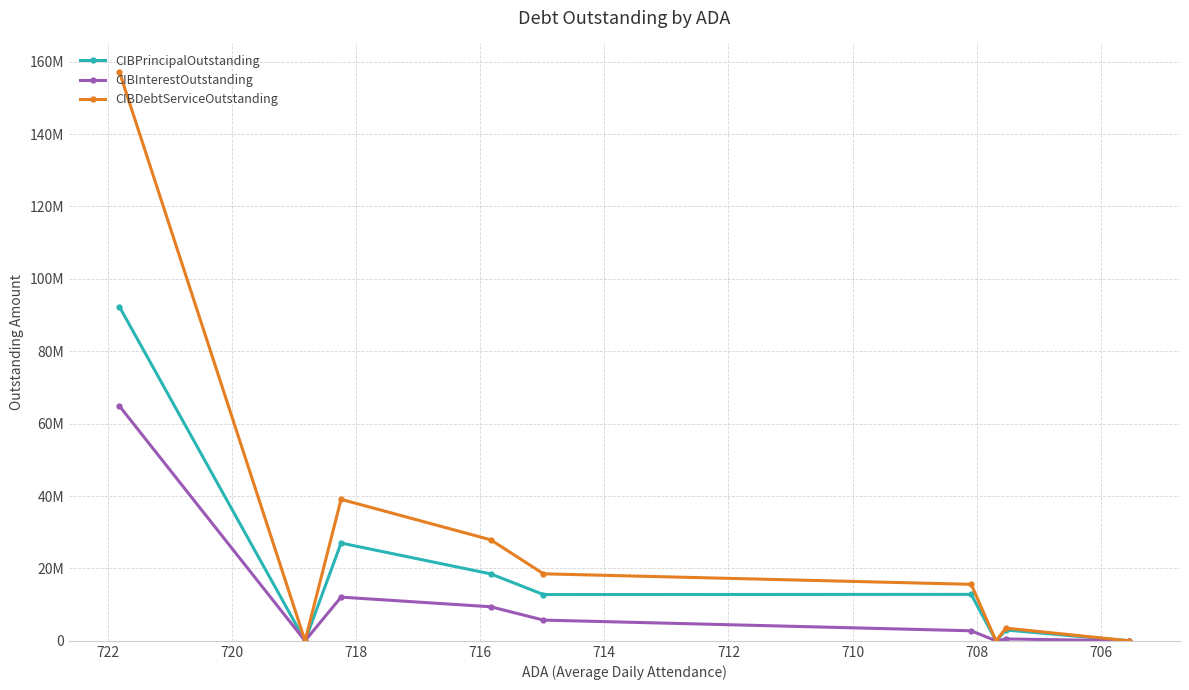

What is the maximum value for CIBPrincipalOutstanding?

92310000.0